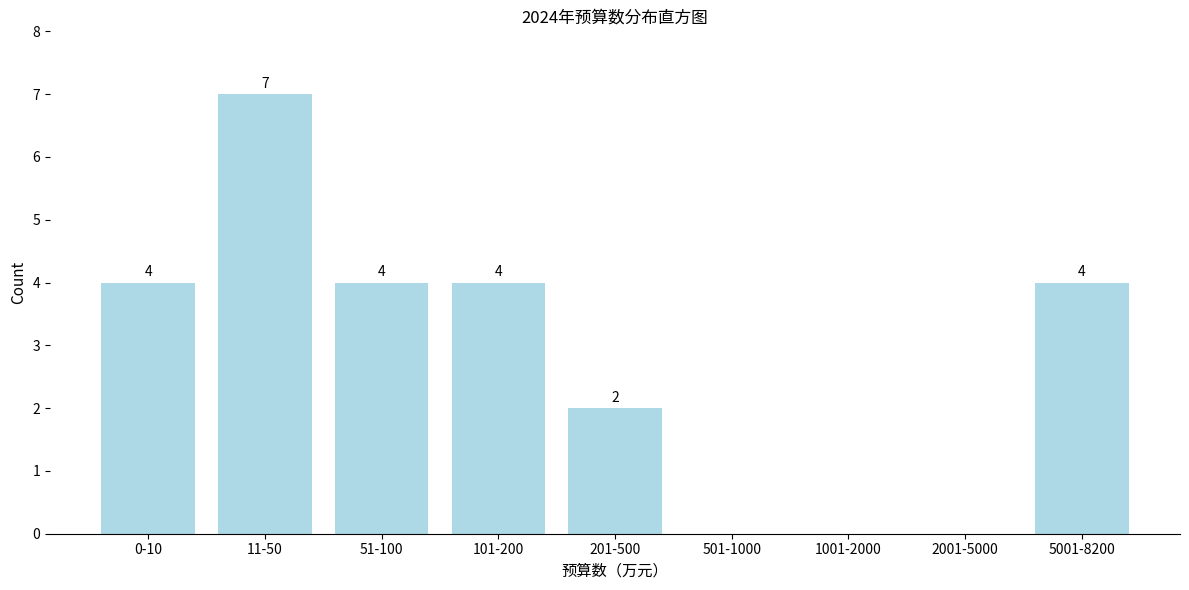

Reading left to right, list all the values displayed in this chart.

0-10=4	11-50=7	51-100=4	101-200=4	201-500=2	501-1000=0	1001-2000=0	2001-5000=0	5001-8200=4